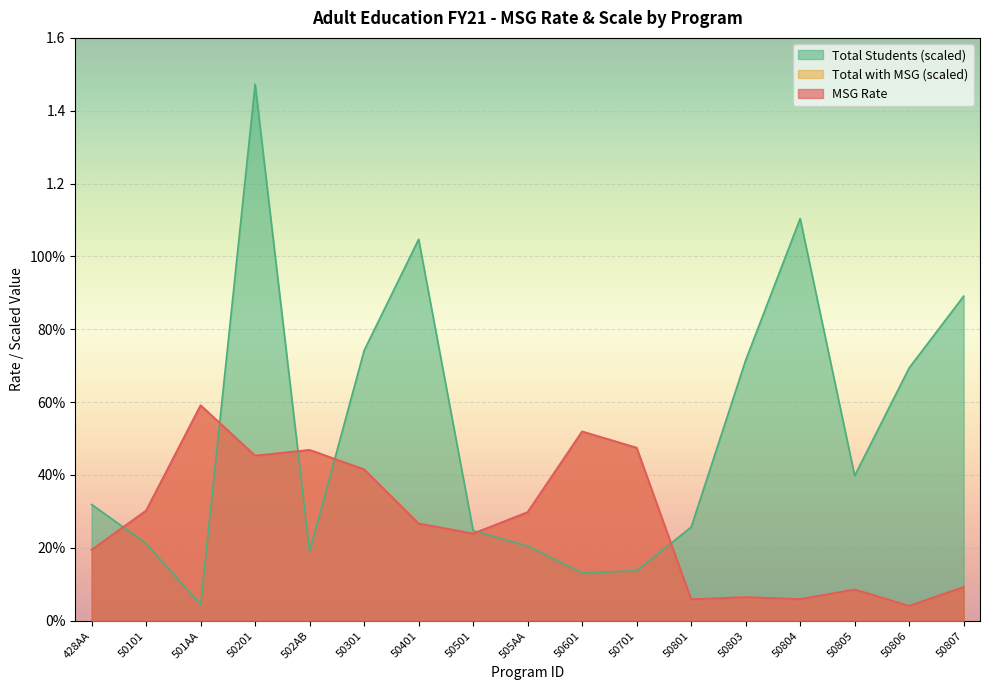

Reading left to right, extract all data points from this chart.

MSG Rate: 428AA=0.2	50101=0.3	501AA=0.6	50201=0.5	502AB=0.5	50301=0.4	50401=0.3	50501=0.2	505AA=0.3	50601=0.5	50701=0.5	50801=0.1	50803=0.1	50804=0.1	50805=0.1	50806=0.0	50807=0.1
Total with MSG (scaled): 428AA=0.2	50101=0.3	501AA=0.6	50201=0.5	502AB=0.5	50301=0.4	50401=0.3	50501=0.2	505AA=0.3	50601=0.5	50701=0.5	50801=0.1	50803=0.1	50804=0.1	50805=0.1	50806=0.0	50807=0.1
Total Students (scaled): 428AA=0.3	50101=0.2	501AA=0.0	50201=1.5	502AB=0.2	50301=0.7	50401=1.0	50501=0.2	505AA=0.2	50601=0.1	50701=0.1	50801=0.3	50803=0.7	50804=1.1	50805=0.4	50806=0.7	50807=0.9